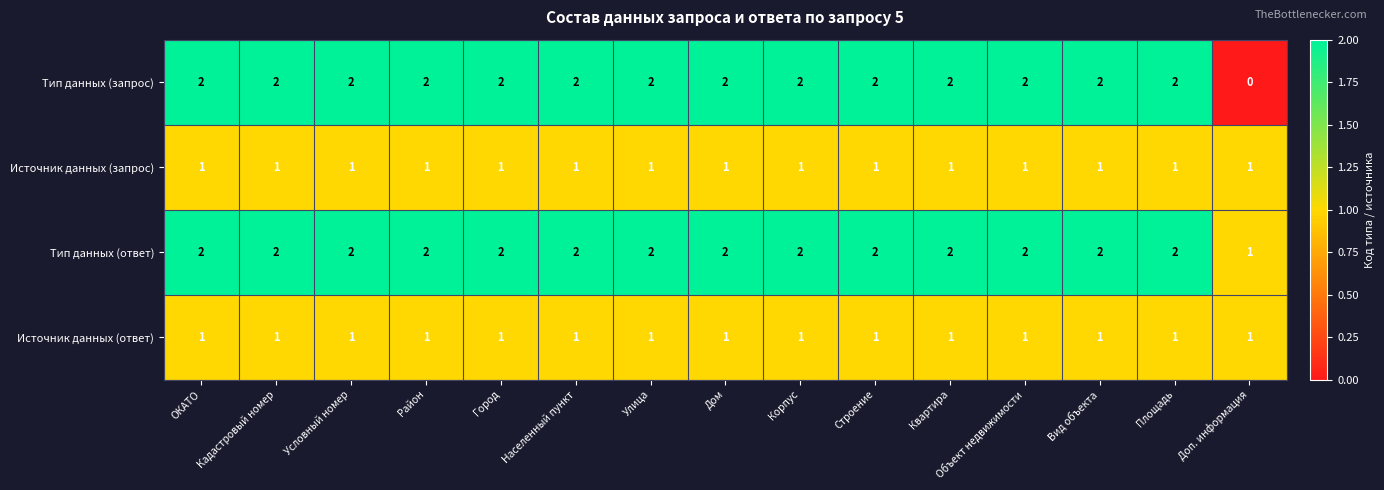

Which series has the largest total across all categories?

Тип данных (ответ)